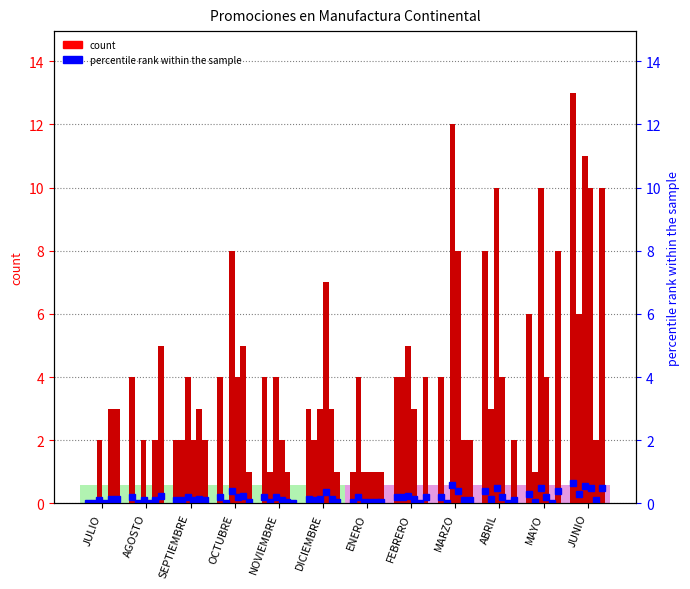

Is it true that 2001 equals 2 at JUNIO?

True